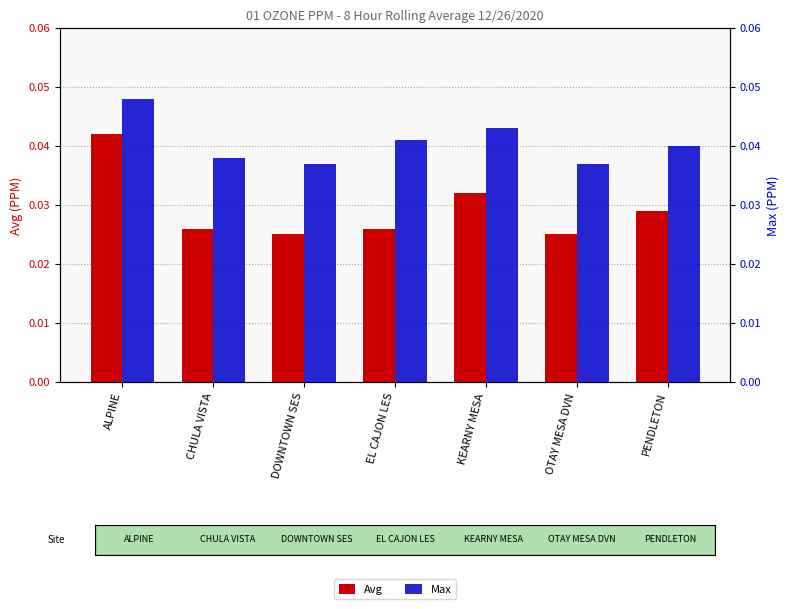

What are all the series names shown in the legend?

Avg, Max